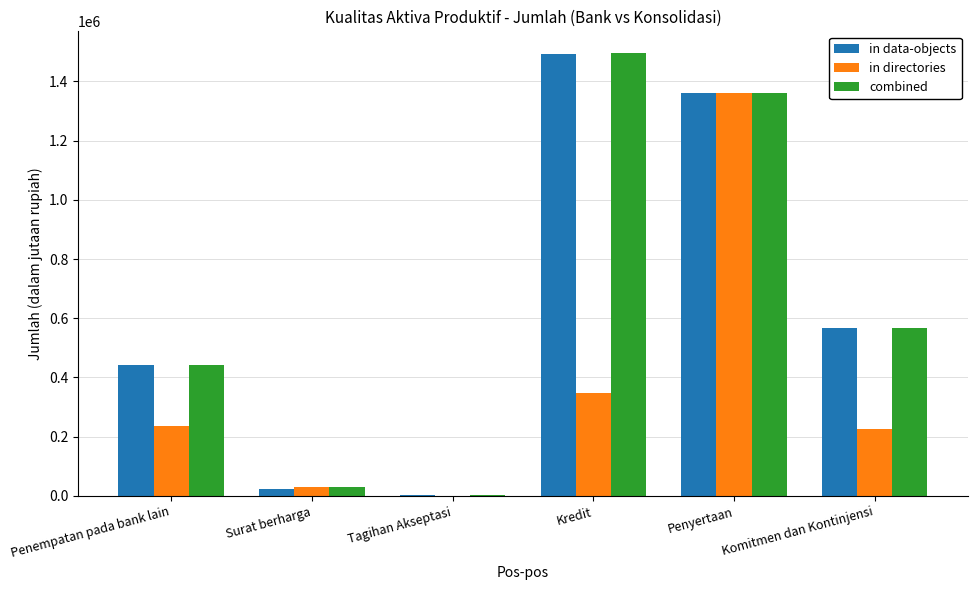

True or false: in data-objects has a value of 441580 at Penempatan pada bank lain.

True